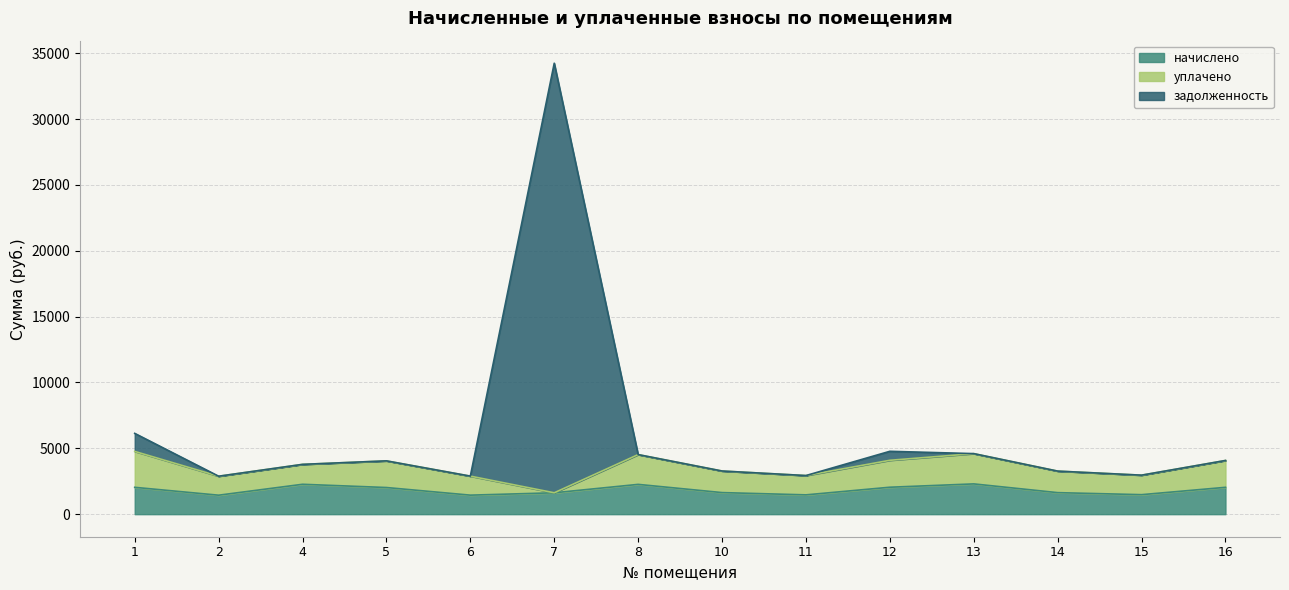

Where is начислено nearest to the value 1869?

5